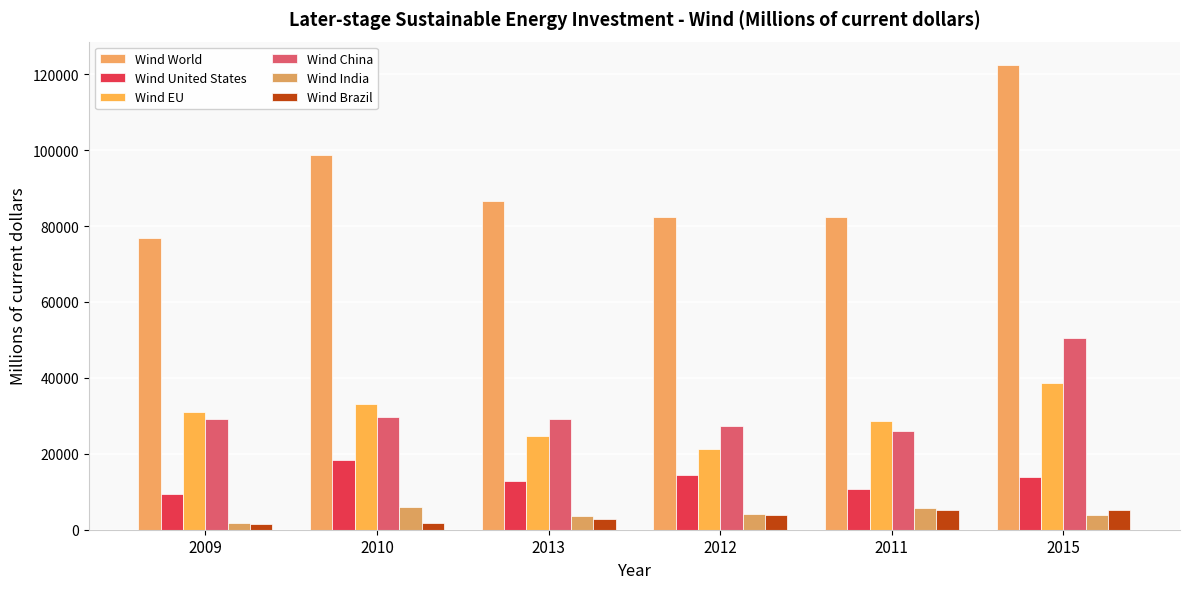

What is the maximum value for Wind Brazil?

5300